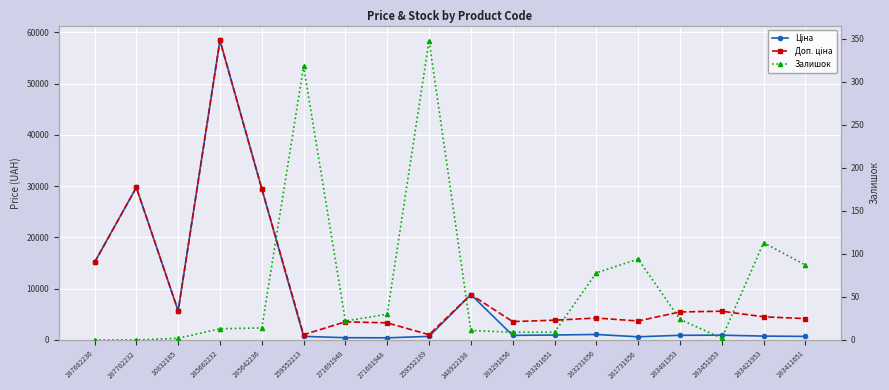

Rank the series by their maximum value, from highest to lowest.

Ціна, Доп. ціна, Залишок